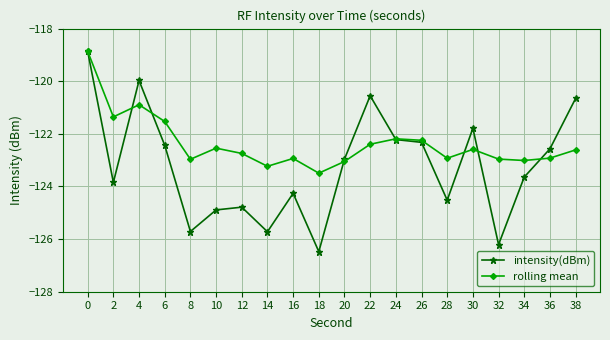

In rolling mean, how many points are lower than both neighbors (excluding endpoints)?

6